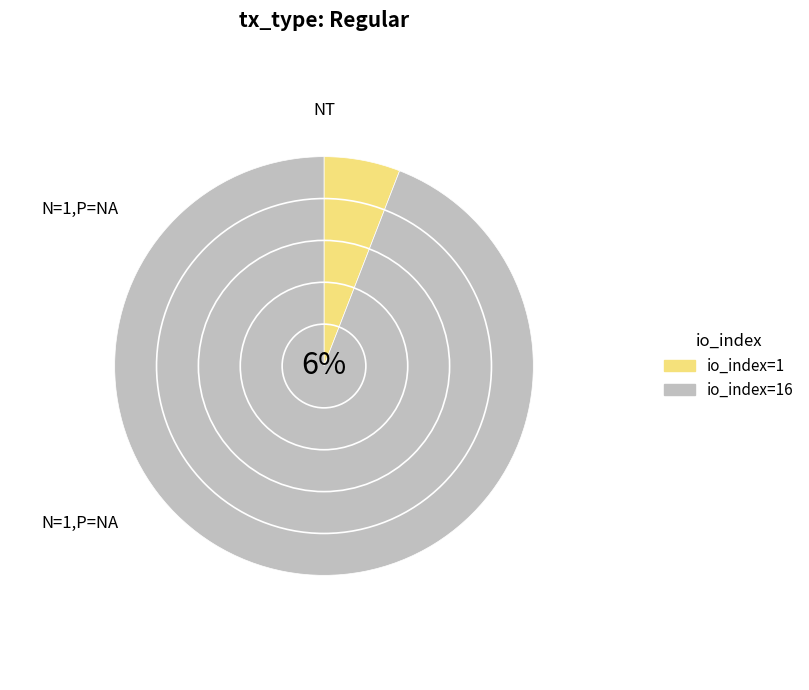

Rank the categories by value from highest to lowest.

io_index=16, io_index=1